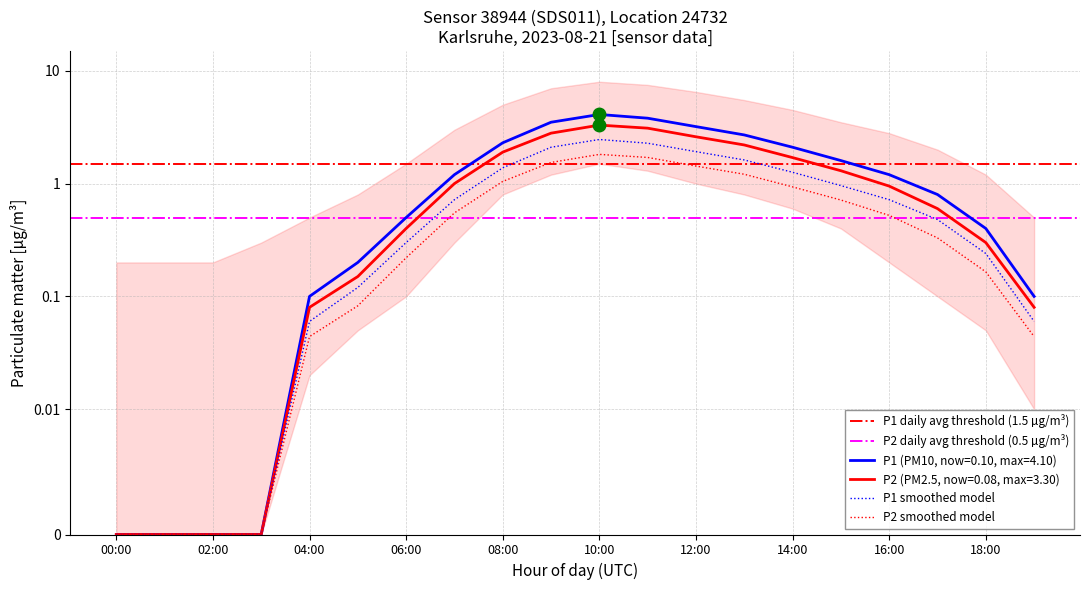

What is the spread (max minus min) of values at 19:00?

0.1